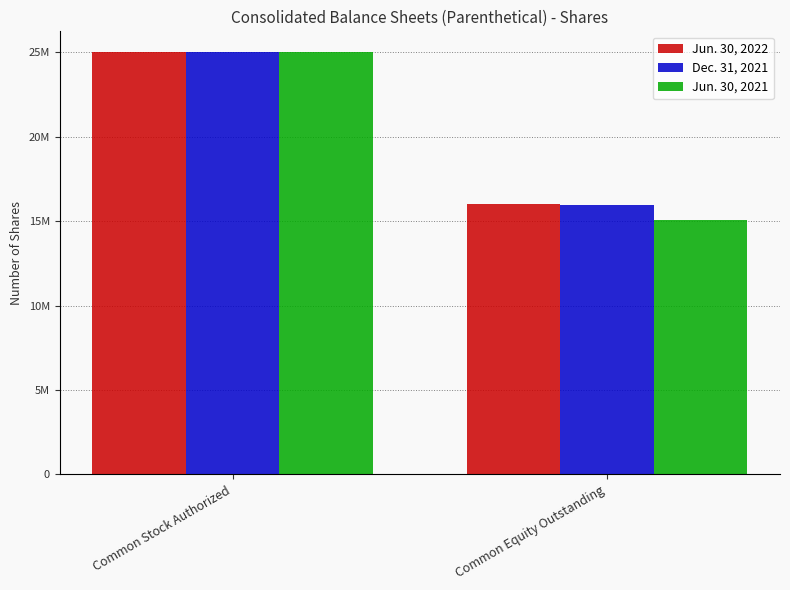

List the series in order of their peak value, lowest first.

Jun. 30, 2022, Dec. 31, 2021, Jun. 30, 2021